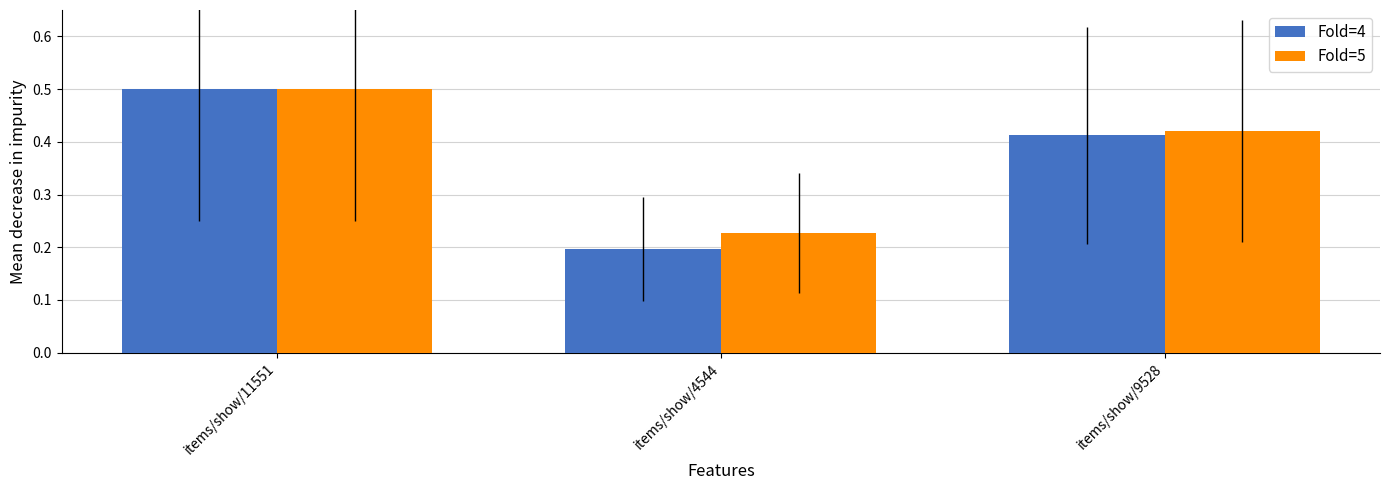

At which label does Fold=4 reach its minimum?

items/show/4544